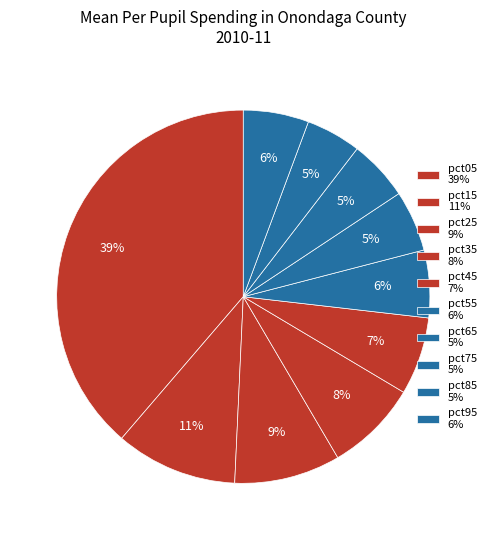

How many segments does this pie chart have?

10